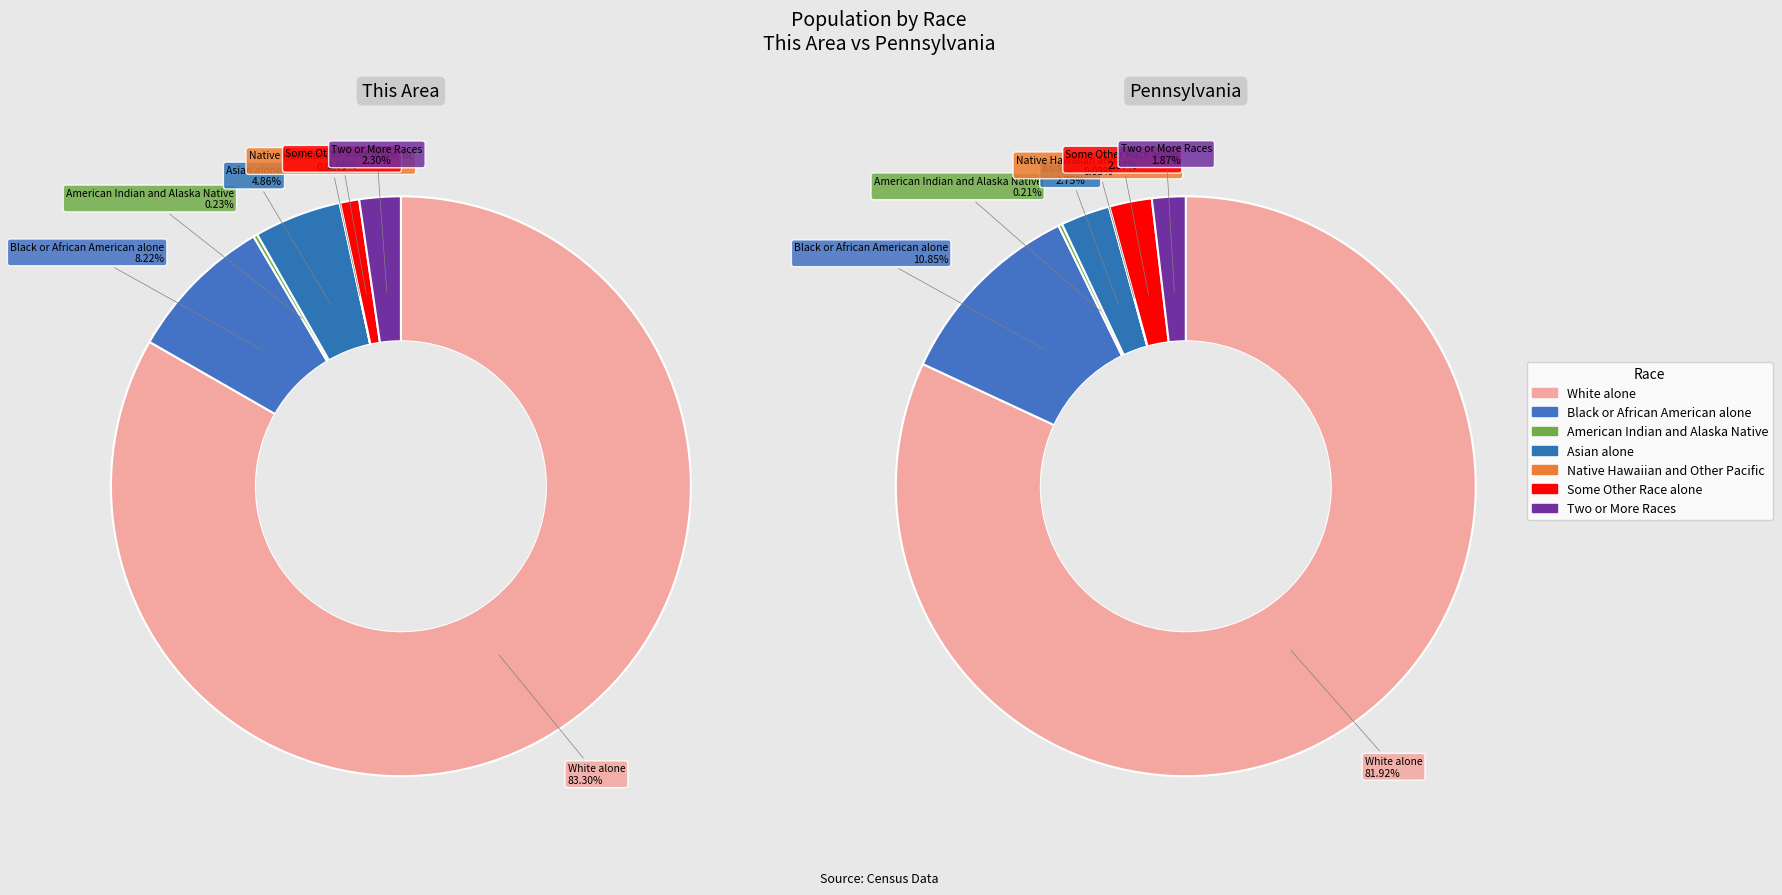

Does any single category account for the majority?

Yes